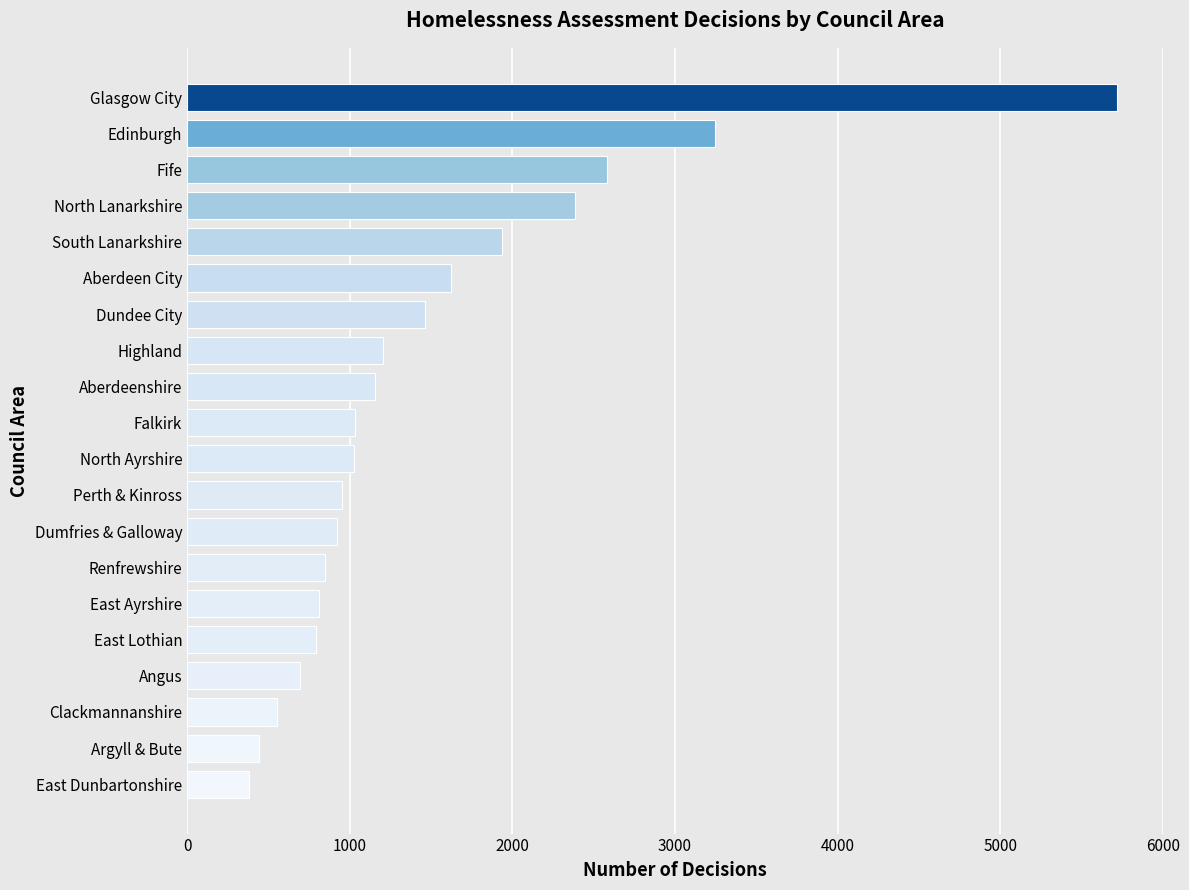

Are the bars grouped side by side (vs. stacked)?

No